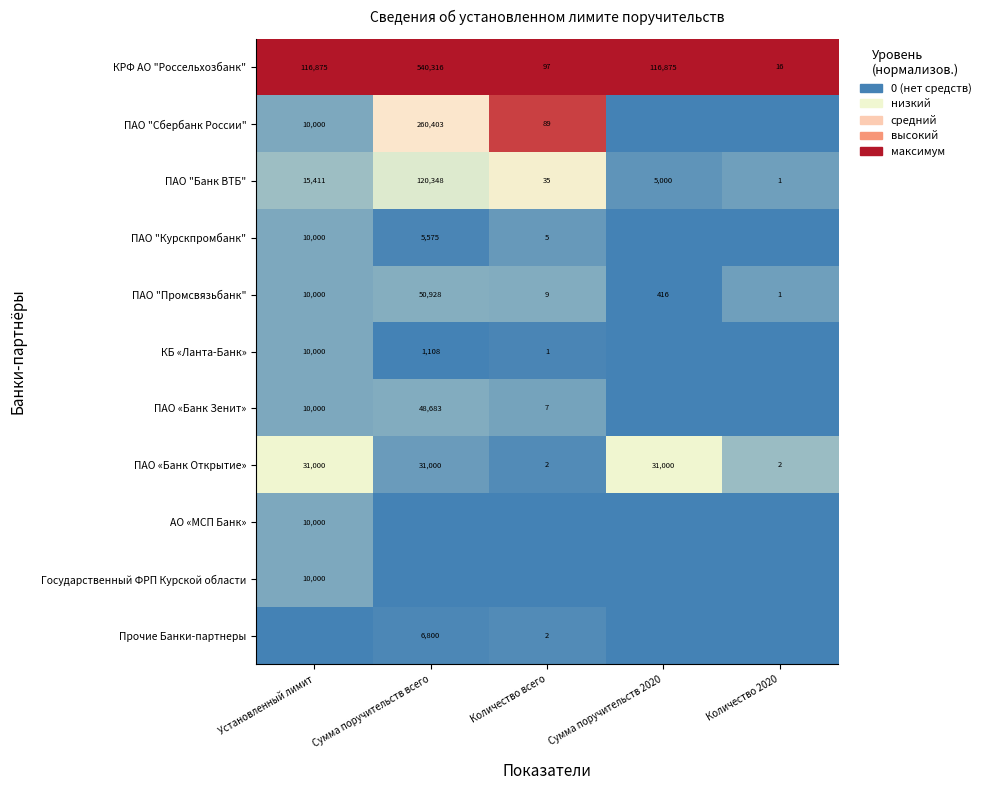

Is the value of ПАО «Банк Зенит» at Сумма поручительств всего greater than the value of ПАО "Промсвязьбанк" at Установленный лимит?

Yes